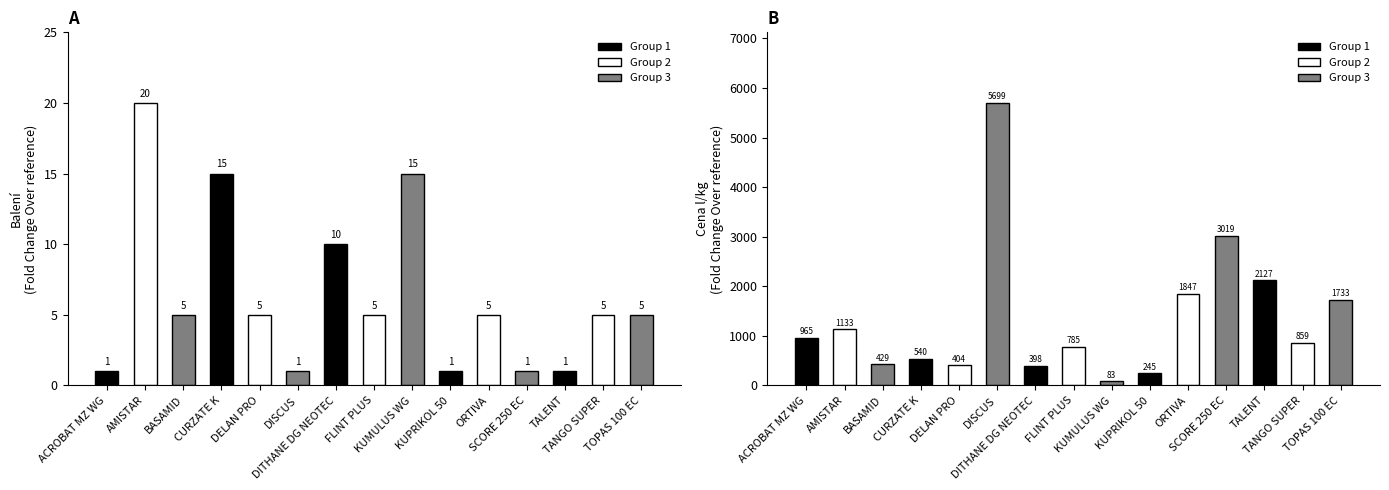

What is the difference between the second highest and second lowest values in the balení (col_3) series?

14